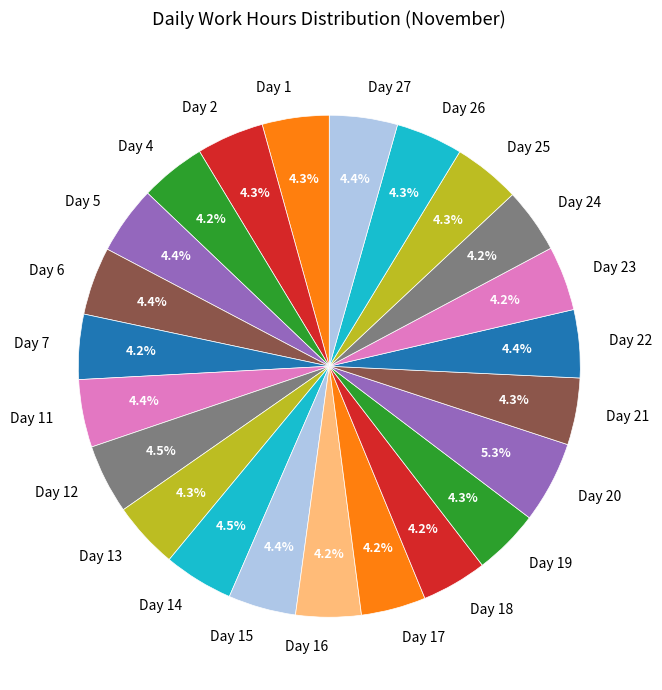

What percentage is the Day 24 slice, to the nearest percent?

4%